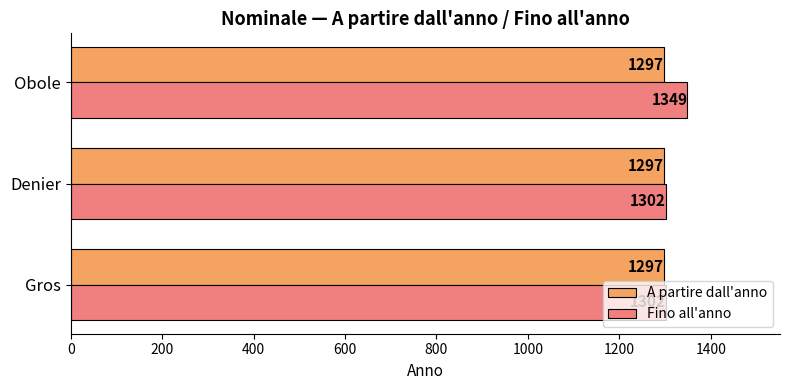

What is the maximum value shown in the chart?

1349